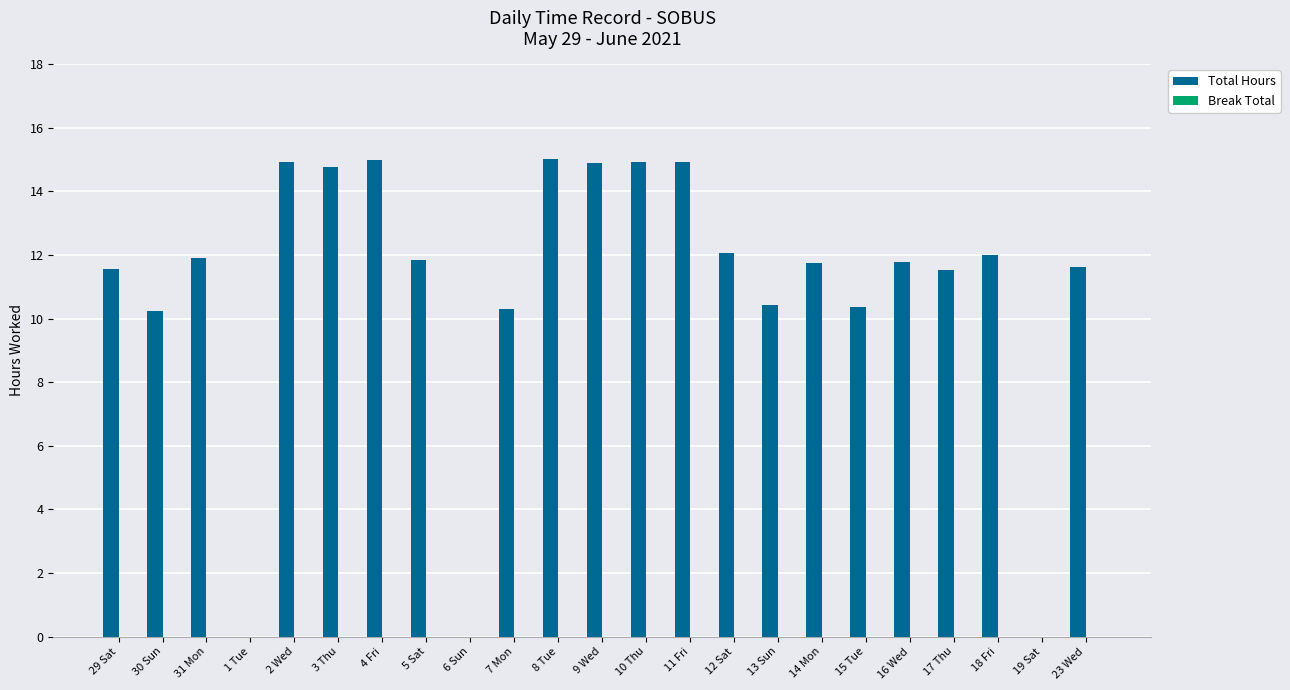

What is the maximum value shown in the chart?

15.0